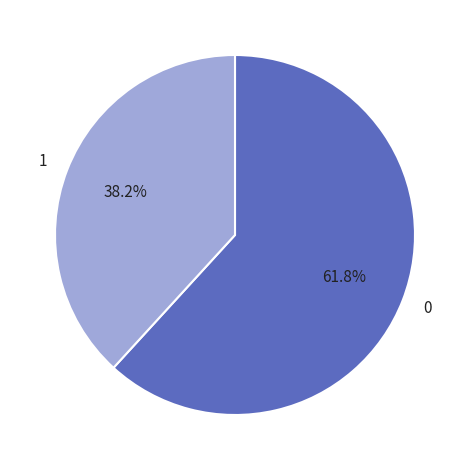

To the nearest percent, what is the average slice percentage?

50%